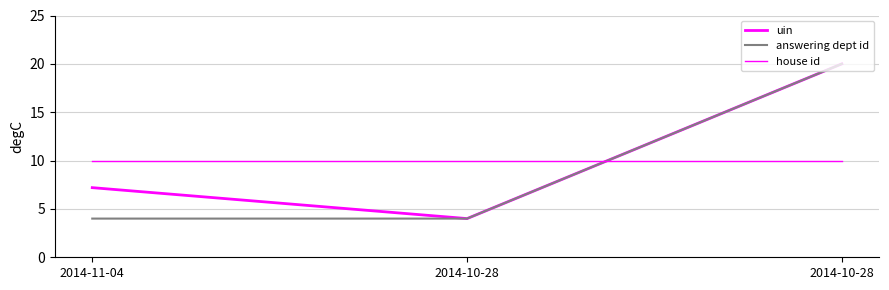

Which category has the lowest value in the answering dept id series?

2014-11-04